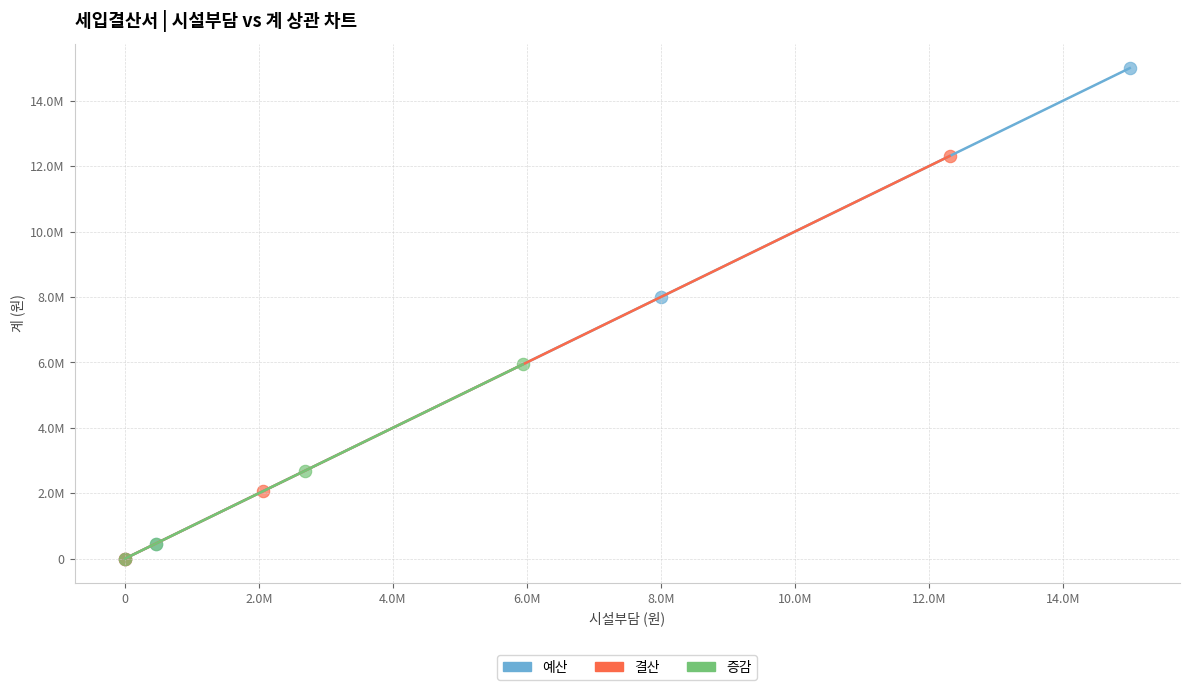

Which series contains the highest Y value?

예산